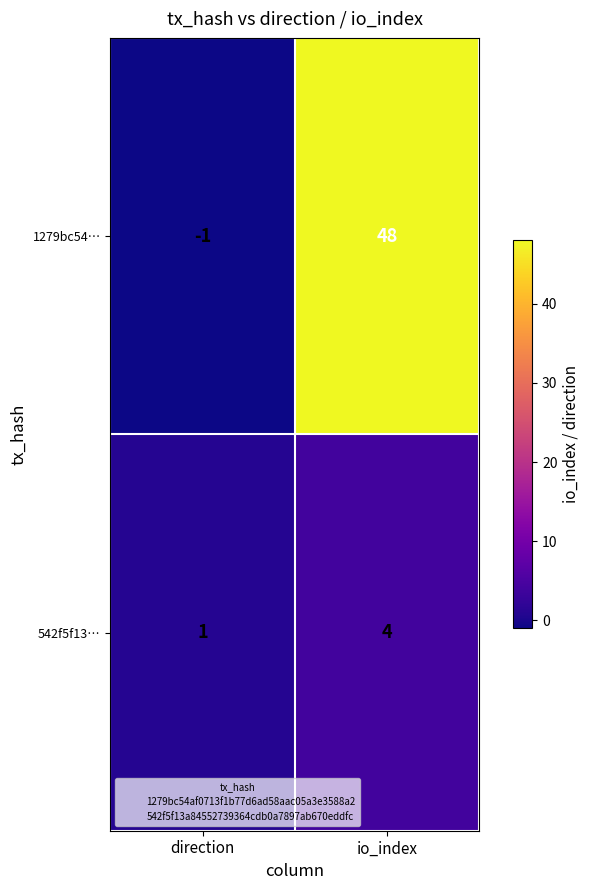

The 542f5f13… series shows 1 at direction. True or false?

True